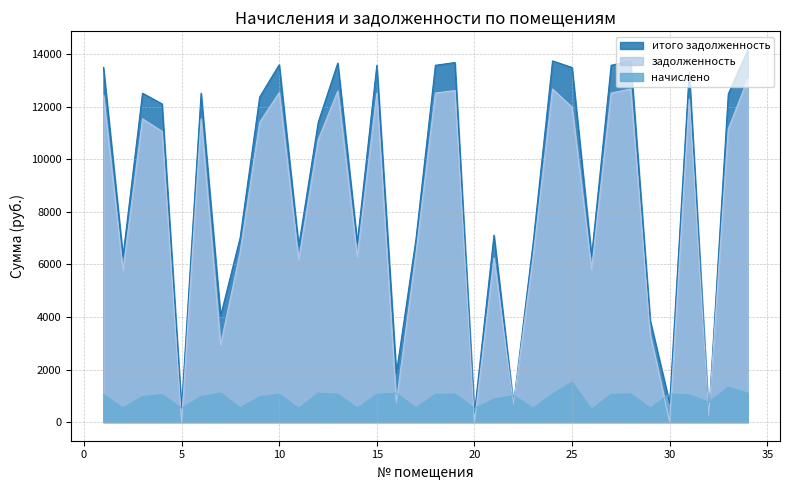

Reading left to right, what are all the values shown in this chart?

задолженность: 12441.6	5778.4	11539.2	11059.5	2.7	11539.2	2939.2	6470.4	11404.8	12537.6	6182.4	10749.0	12595.2	6297.6	12518.4	753.4	6393.6	12518.4	12614.4	0.6	6240.0	673.9	6259.2	12672.0	11980.8	5817.6	12518.4	12672.0	3344.8	0.0	12288.0	230.8	11151.6	13056.0
начислено: 1049.8	529.7	973.6	1046.5	528.1	973.6	1101.6	545.9	962.3	1057.9	521.6	1101.6	1062.7	531.4	1056.2	1101.6	539.5	1056.2	1064.3	521.6	874.8	1010.9	528.1	1069.2	1510.6	490.9	1056.2	1069.2	528.1	1069.2	1036.8	758.2	1328.4	1101.6
итого задолженность: 13491.4	6308.1	12512.8	12106.0	530.8	12512.8	4040.8	7016.3	12367.1	13595.5	6704.0	11413.6	13657.9	6829.0	13574.6	1855.0	6933.1	13574.6	13678.7	342.2	7114.8	673.9	6787.3	13741.2	13491.4	6308.5	13574.6	13741.2	3872.9	712.2	13324.8	240.6	12480.0	14157.6